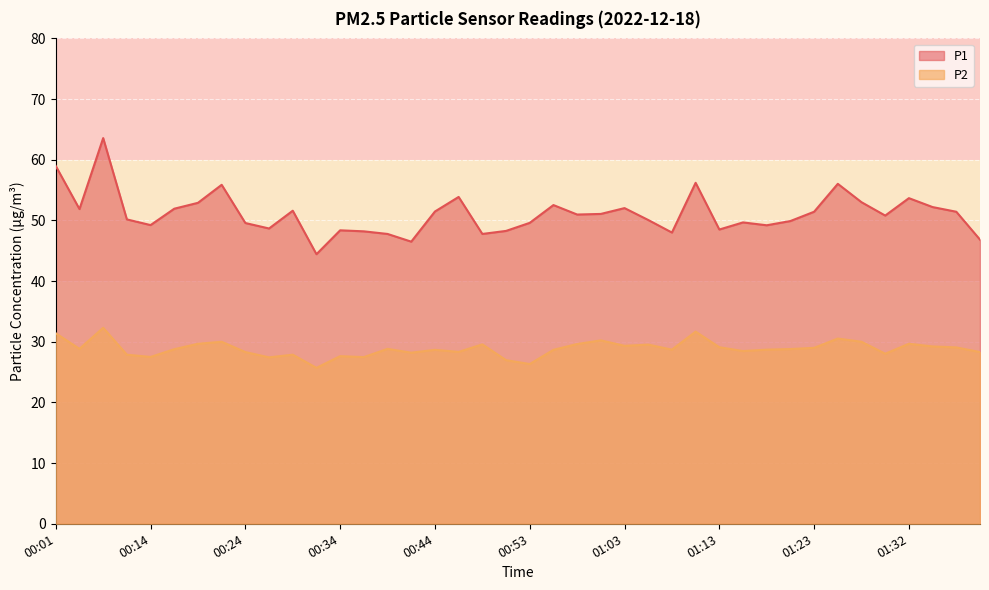

Which series has the largest range (max minus min)?

P1